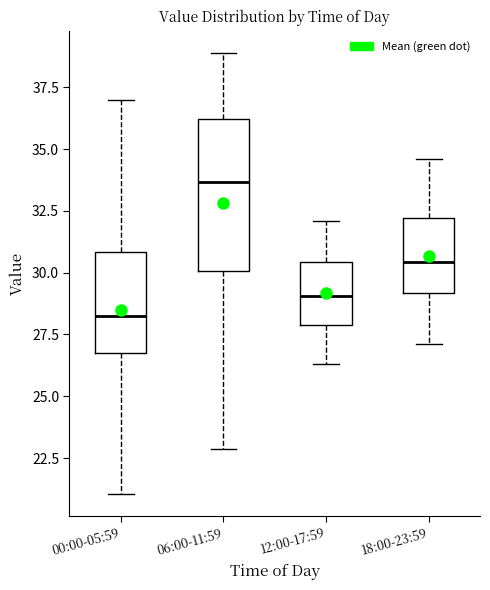

Reading left to right, transcribe this box plot: for each box, give where its median line is, the range the box spans, and where its two whiskers end, as read against the y-axis. The values are not printed on the chart, so give them approximately, as read against the axis.

00:00-05:59: median 28.5, box 26.5 to 31.0, whiskers 21.0 to 37.0
06:00-11:59: median 33.5, box 30.0 to 36.0, whiskers 23.0 to 39.0
12:00-17:59: median 29.0, box 28.0 to 30.5, whiskers 26.5 to 32.0
18:00-23:59: median 30.5, box 29.0 to 32.0, whiskers 27.0 to 34.5